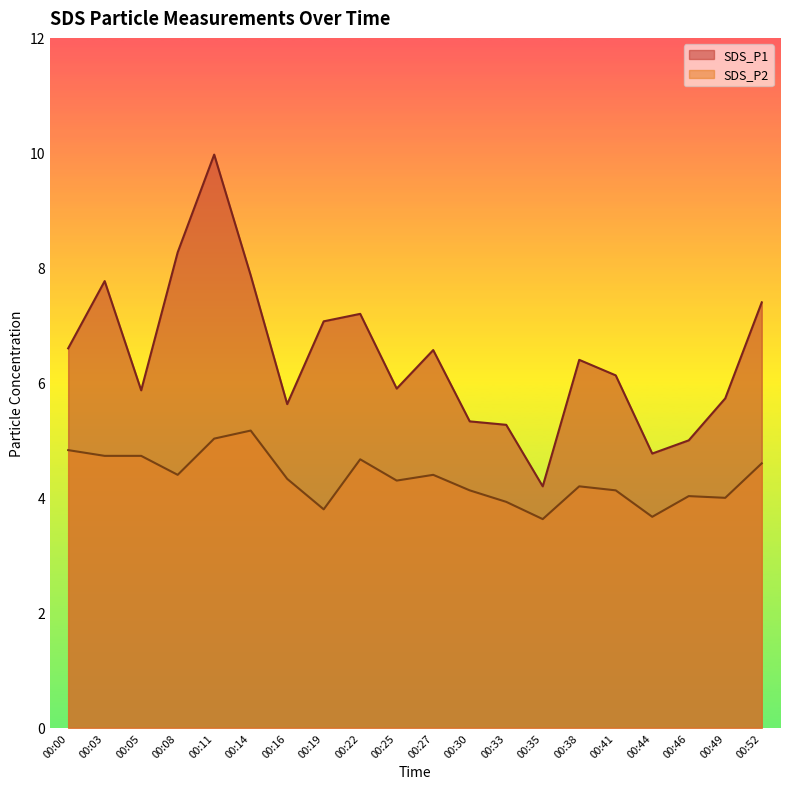

List the labels in order of SDS_P2 value, largest first.

00:14, 00:11, 00:00, 00:03, 00:05, 00:22, 00:52, 00:08, 00:27, 00:16, 00:25, 00:38, 00:30, 00:41, 00:46, 00:49, 00:33, 00:19, 00:44, 00:35